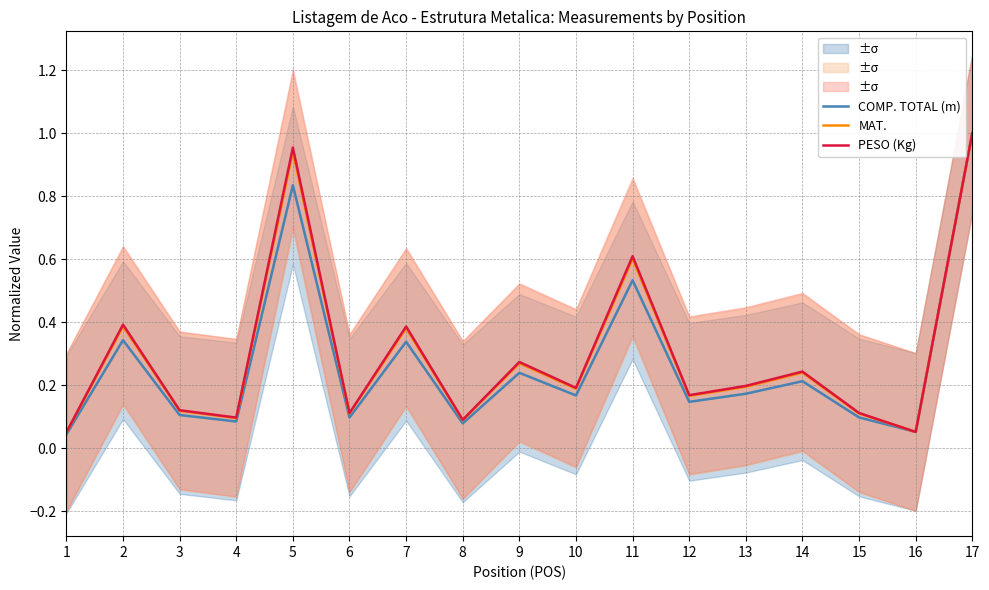

What is the value of the MAT. point at the 9th from the left?

0.3